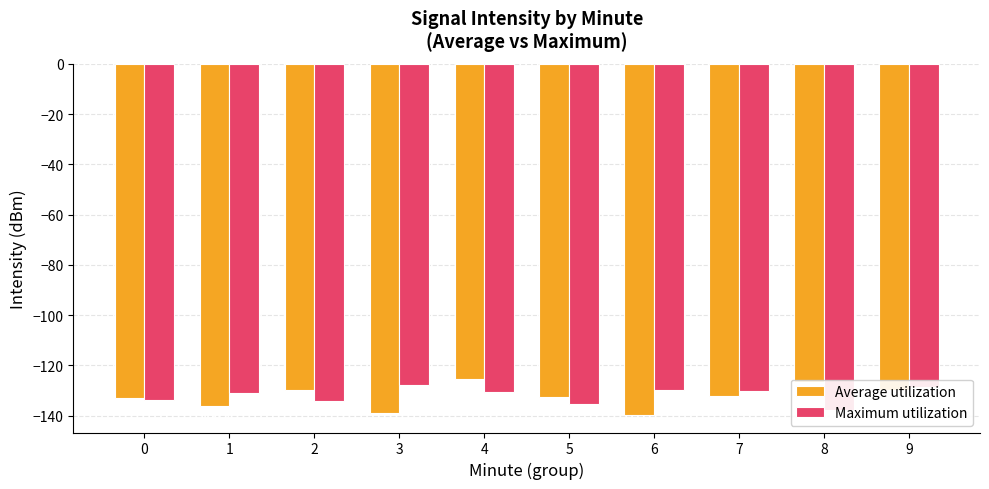

What is the value of the Maximum utilization bar at the 6th from the left?

-135.2